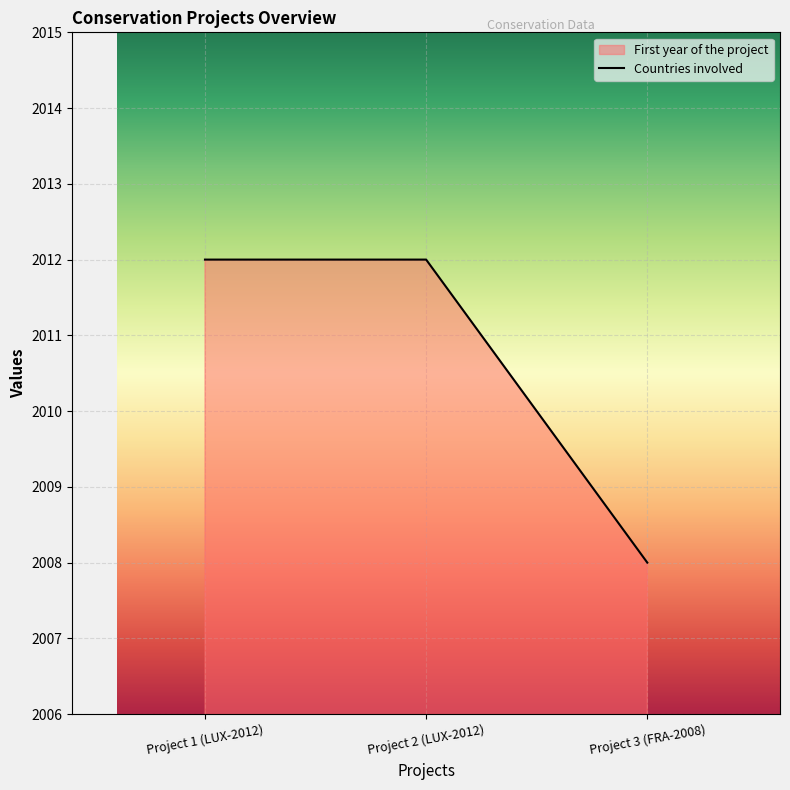

How many lines are shown in the chart?

1